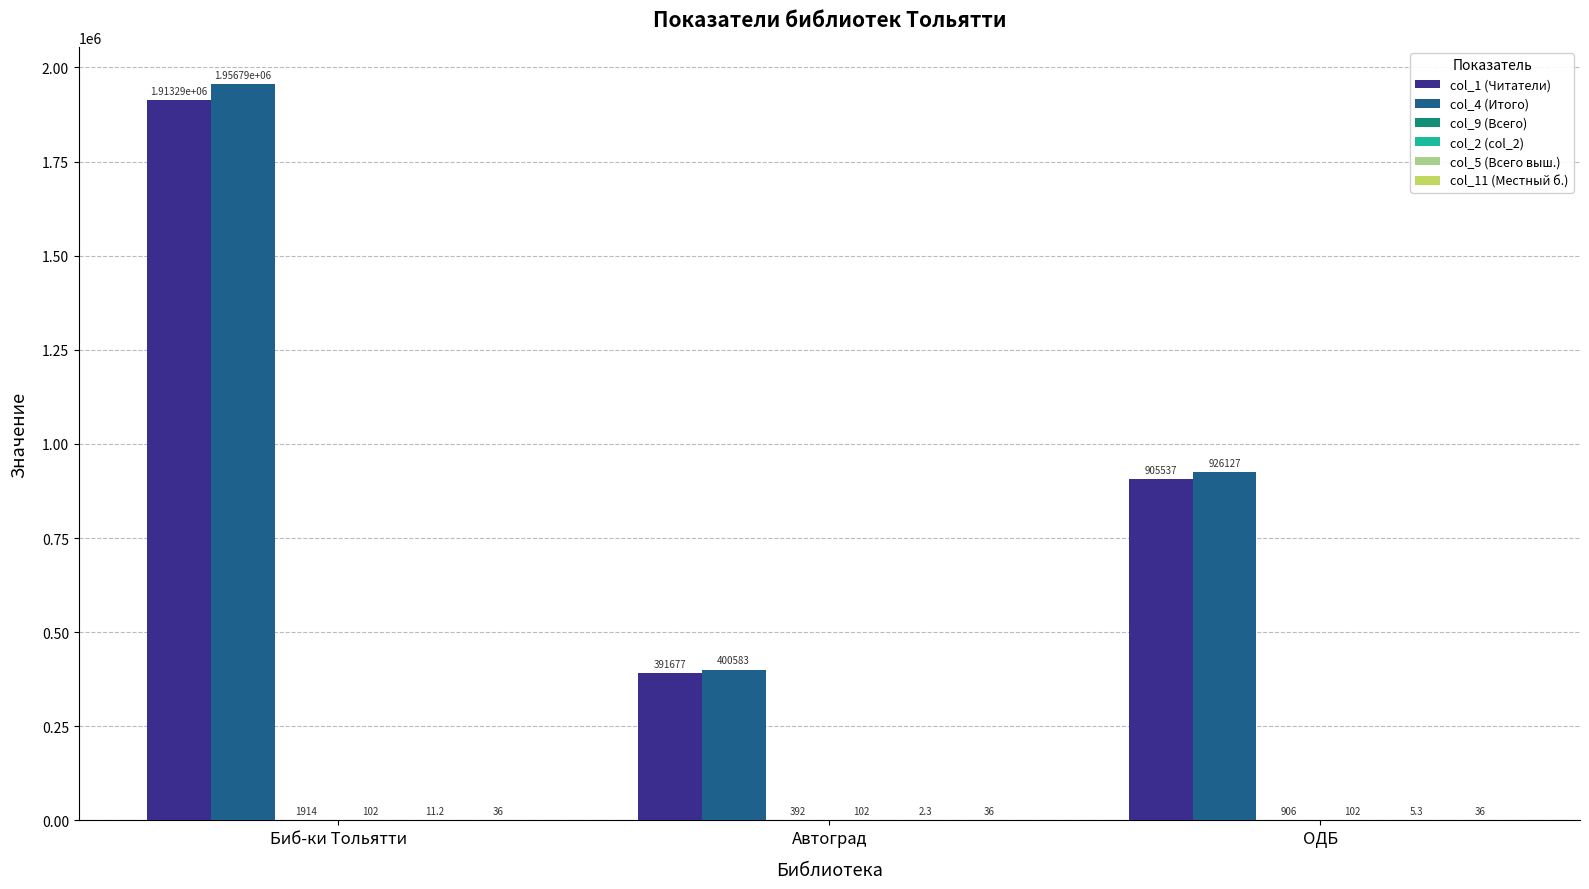

The col_4 (Итого) series shows 915078.6 at Биб-ки Тольятти. True or false?

False